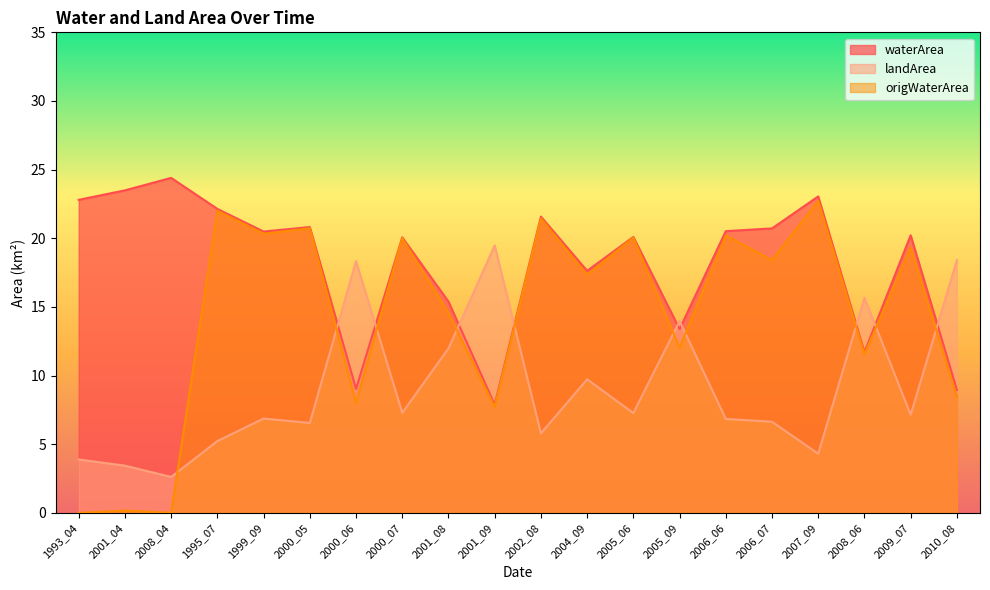

How many data points does each series have?

20